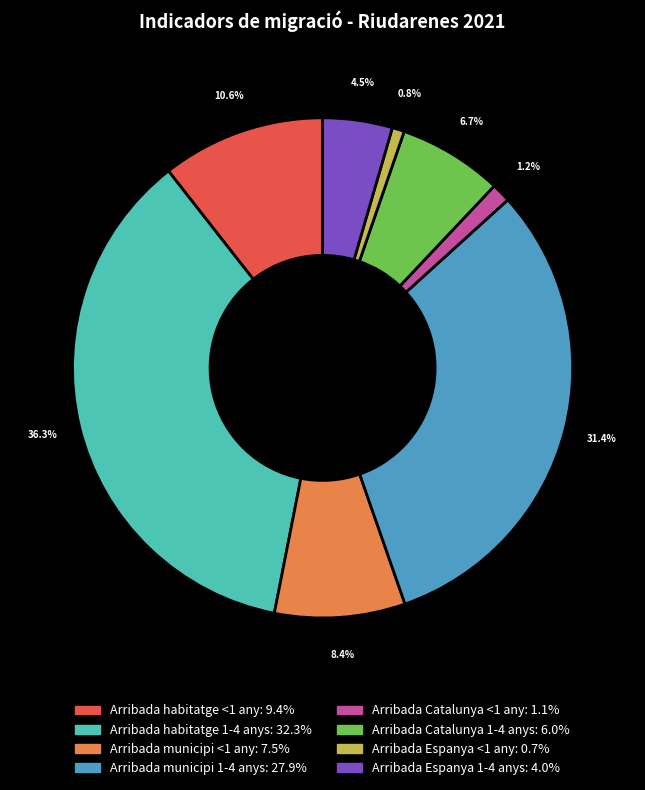

To the nearest percent, what is the difference between the largest and smallest slice percentages?

36%